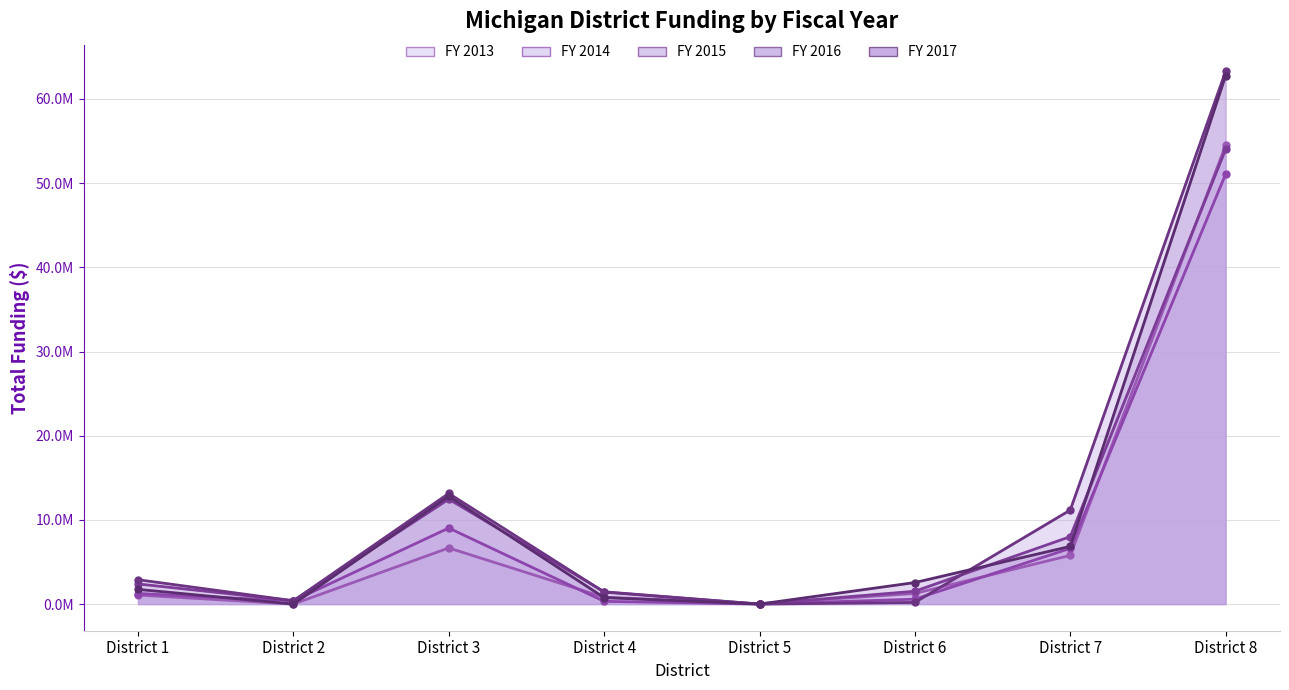

Which series has the largest range (max minus min)?

FY 2016